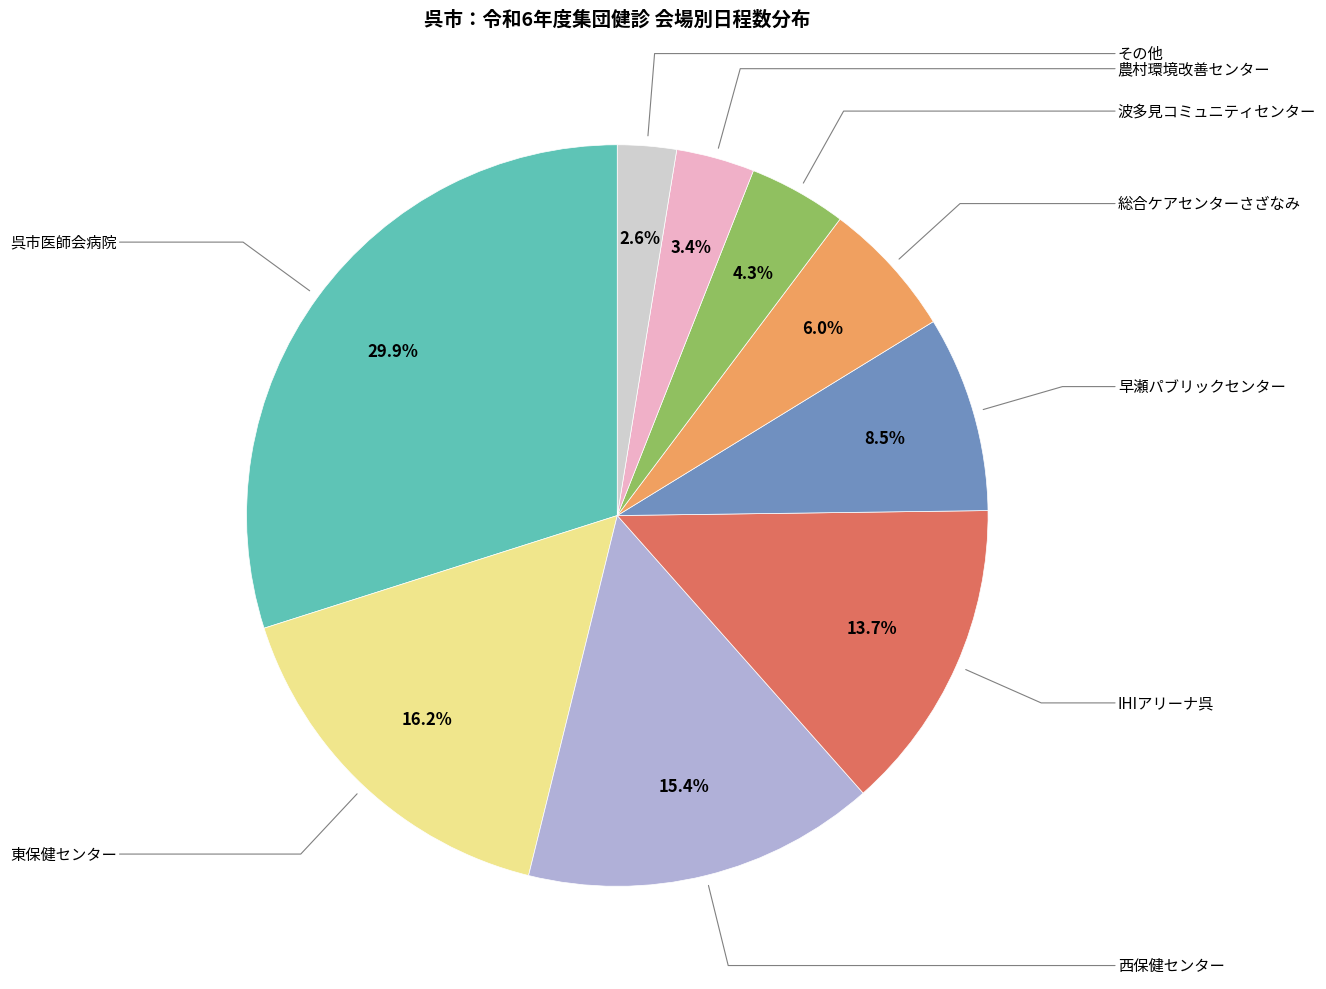

Is there any slice that represents more than half of the pie?

No